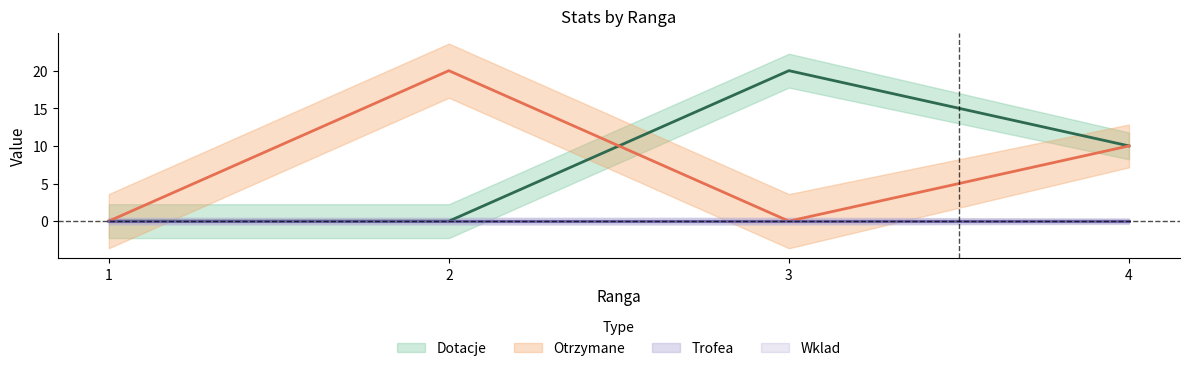

Does the chart display data point markers on the line(s)?

No